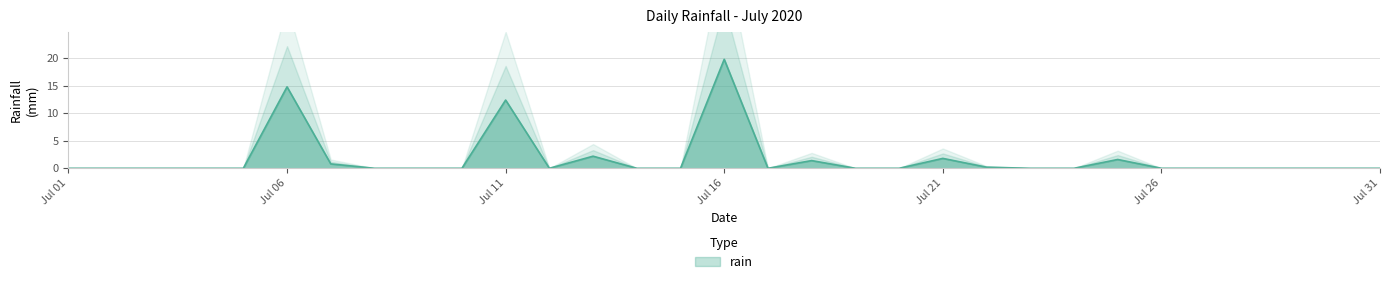

Reading left to right, what are all the values shown in this chart?

2020-07-01=0.0	2020-07-02=0.0	2020-07-03=0.0	2020-07-04=0.0	2020-07-05=0.0	2020-07-06=14.8	2020-07-07=0.8	2020-07-08=0.0	2020-07-09=0.0	2020-07-10=0.0	2020-07-11=12.4	2020-07-12=0.0	2020-07-13=2.2	2020-07-14=0.0	2020-07-15=0.0	2020-07-16=19.8	2020-07-17=0.0	2020-07-18=1.4	2020-07-19=0.0	2020-07-20=0.0	2020-07-21=1.8	2020-07-22=0.2	2020-07-23=0.0	2020-07-24=0.0	2020-07-25=1.6	2020-07-26=0.0	2020-07-27=0.0	2020-07-28=0.0	2020-07-29=0.0	2020-07-30=0.0	2020-07-31=0.0